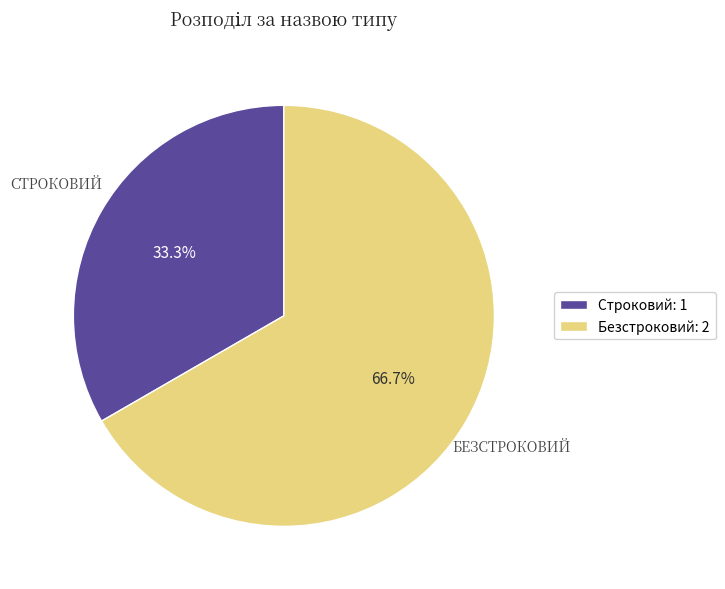

How many segments does this pie chart have?

2